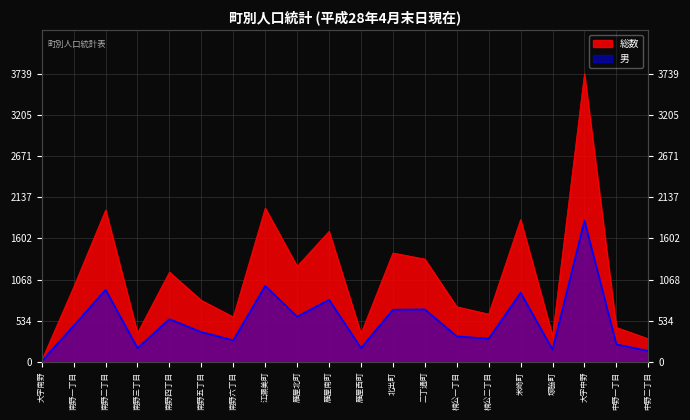

What are all the series names shown in the legend?

総数, 男